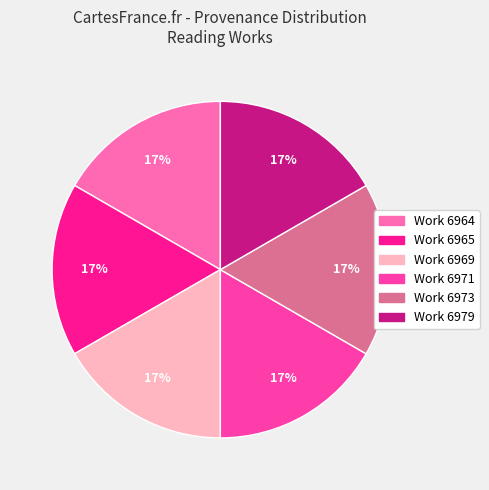

How many segments does this pie chart have?

6